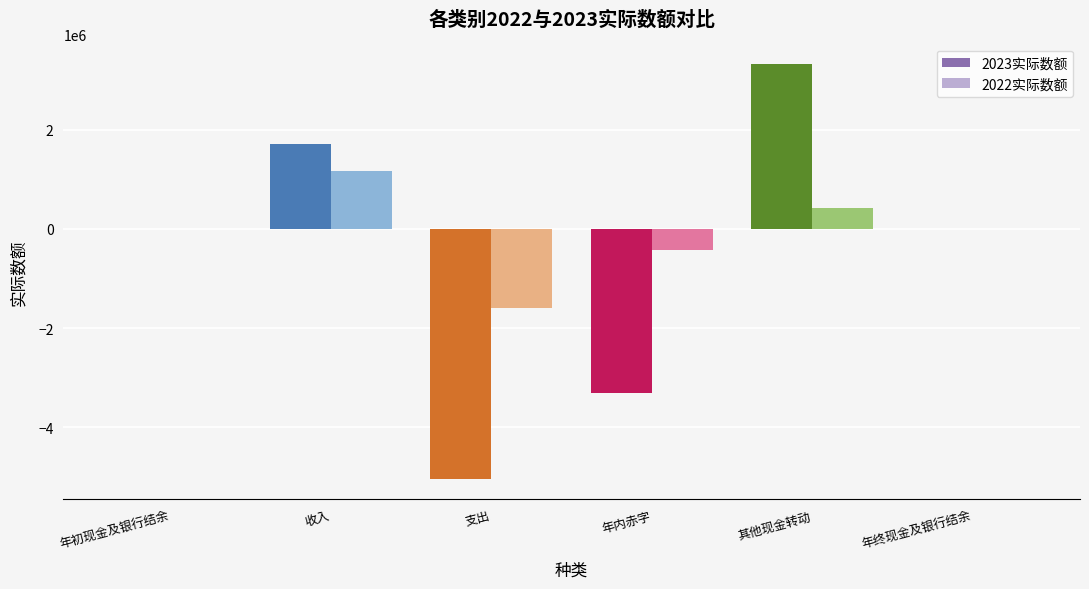

How many groups of bars are there?

6